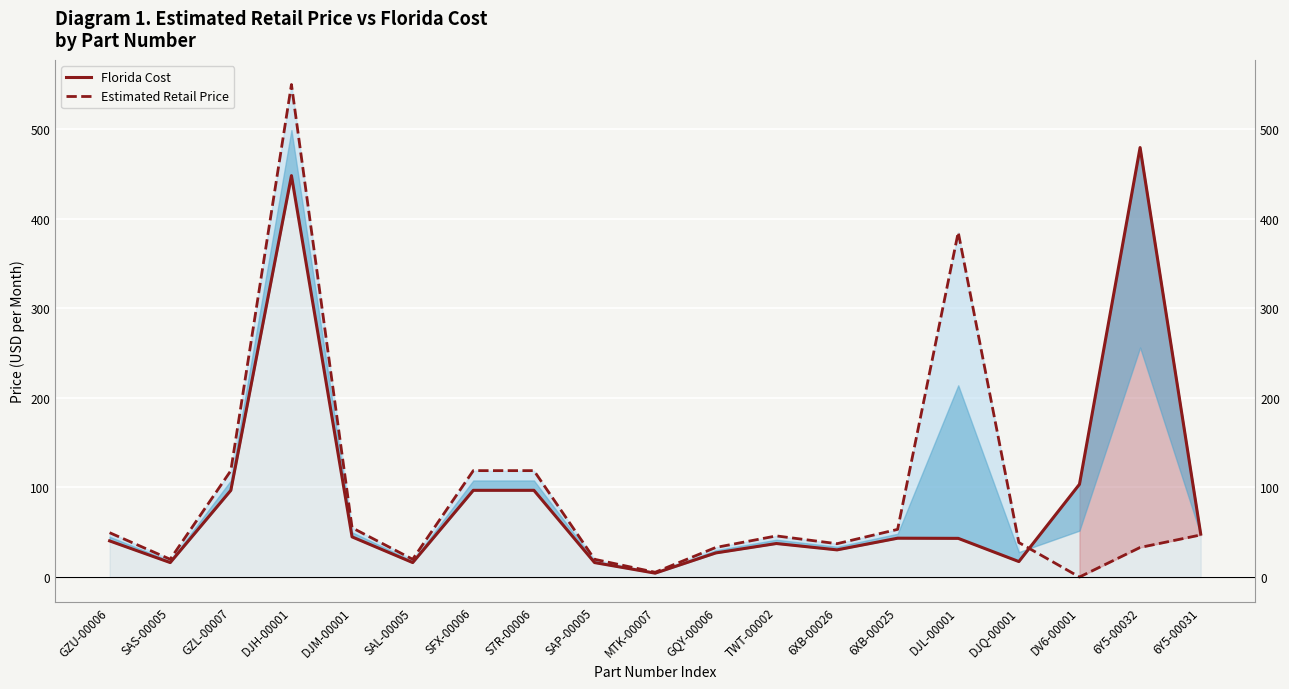

At which category does Estimated Retail Price reach its first local peak?

DJH-00001